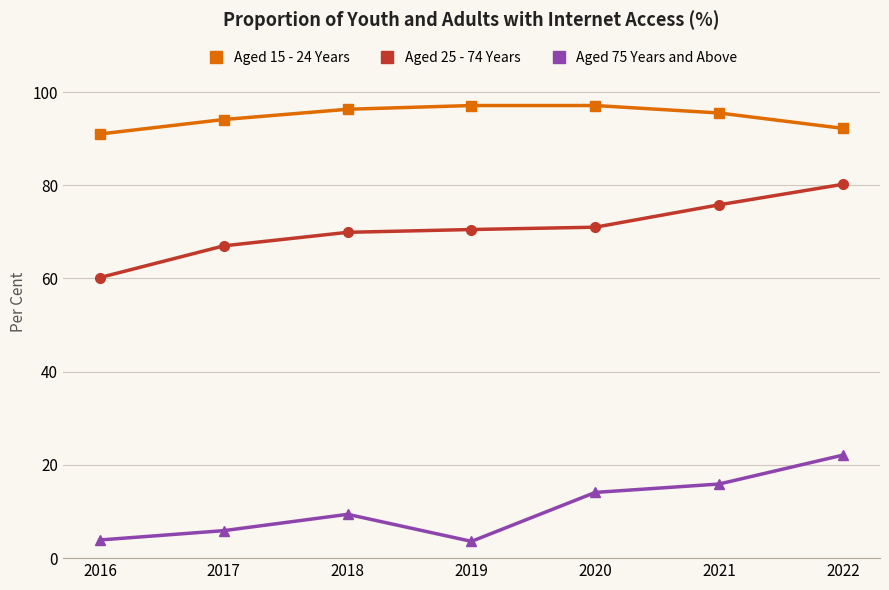

What is the difference between the second highest and minimum values in the Aged 75 Years and Above series?

12.3